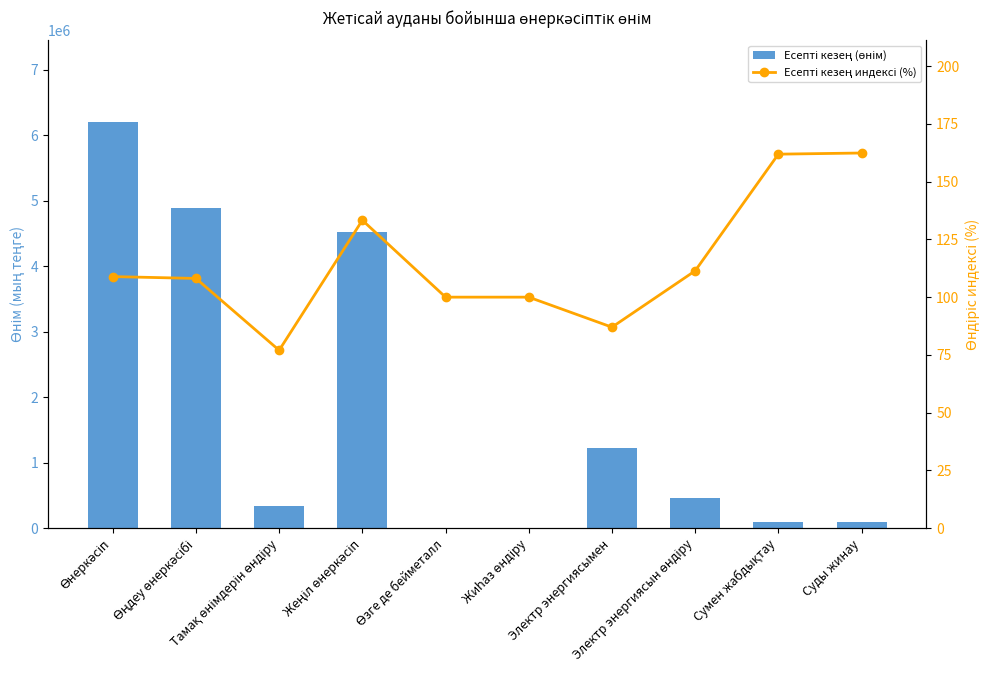

What is the smallest value displayed?

77.0